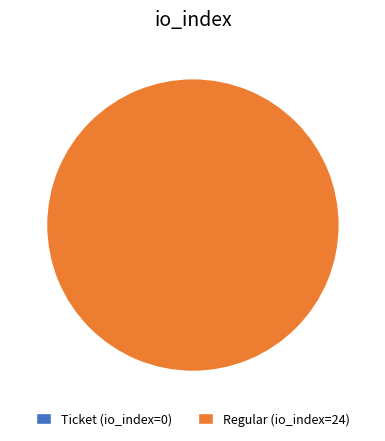

Is it true that Regular (io_index=24) is 99% of the pie?

False